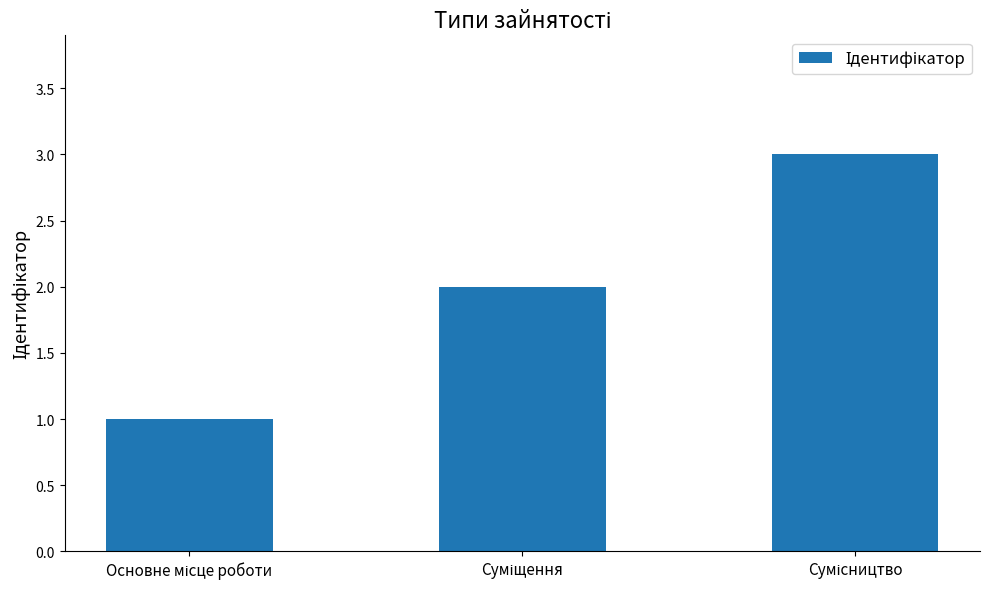

What is the sum of all values?

6